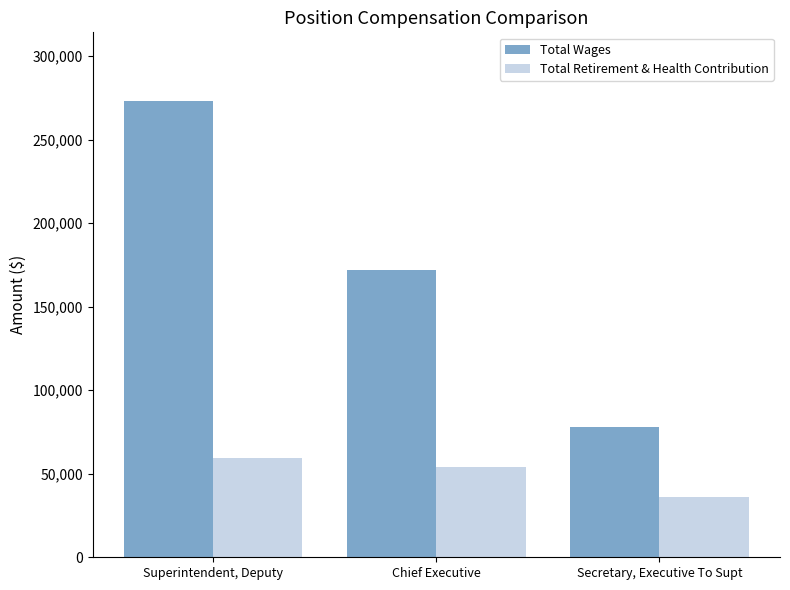

Reading left to right, list all the values displayed in this chart.

Total Wages: Superintendent, Deputy=273157	Chief Executive=171983	Secretary, Executive To Supt=78000
Total Retirement & Health Contribution: Superintendent, Deputy=59234	Chief Executive=54208	Secretary, Executive To Supt=35895